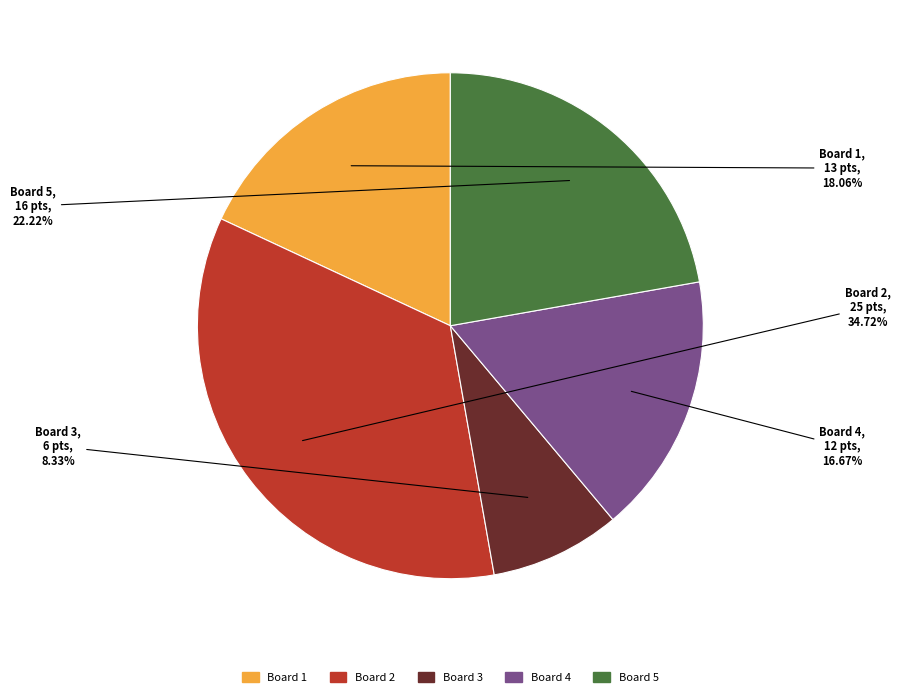

Is there any slice that represents more than half of the pie?

No